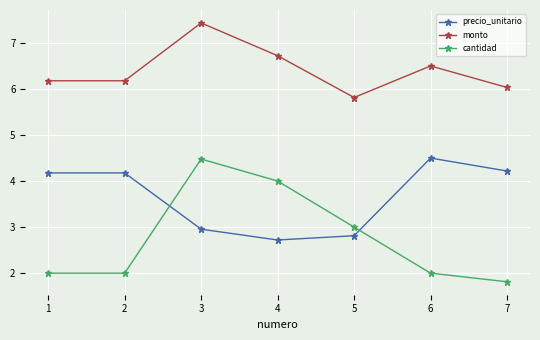

What are all the series names shown in the legend?

precio_unitario, monto, cantidad